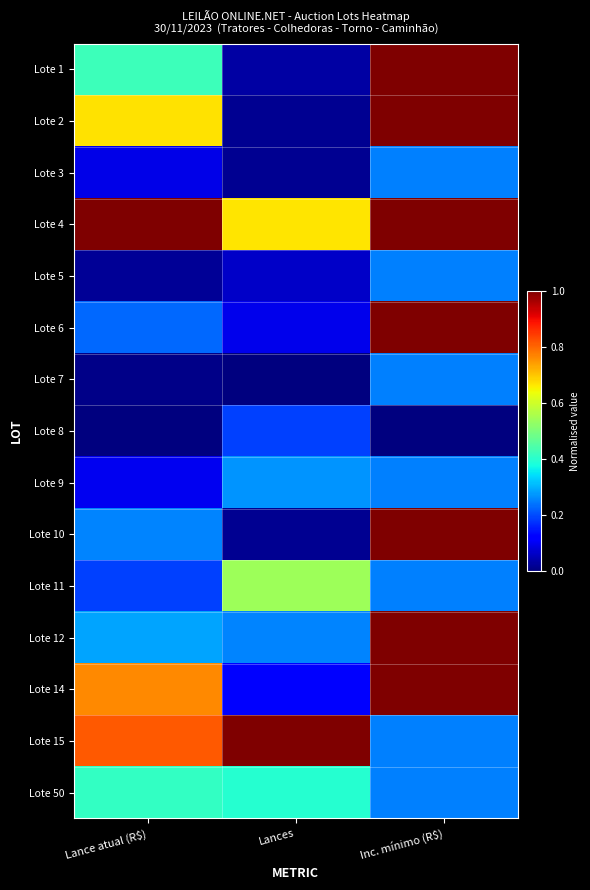

List the series in order of their peak value, highest first.

Lote 1, Lote 2, Lote 4, Lote 6, Lote 10, Lote 12, Lote 14, Lote 15, Lote 11, Lote 50, Lote 9, Lote 3, Lote 5, Lote 7, Lote 8